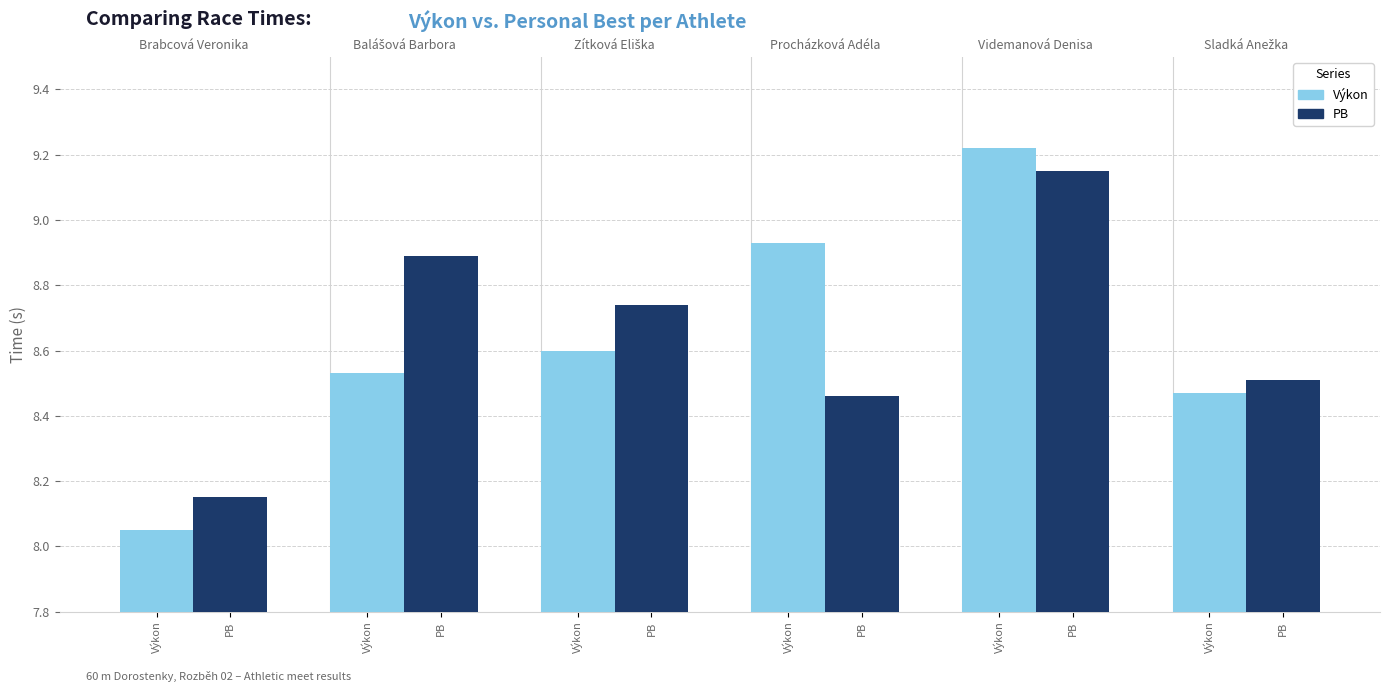

What is the label of the 5th bar from the right?

PB